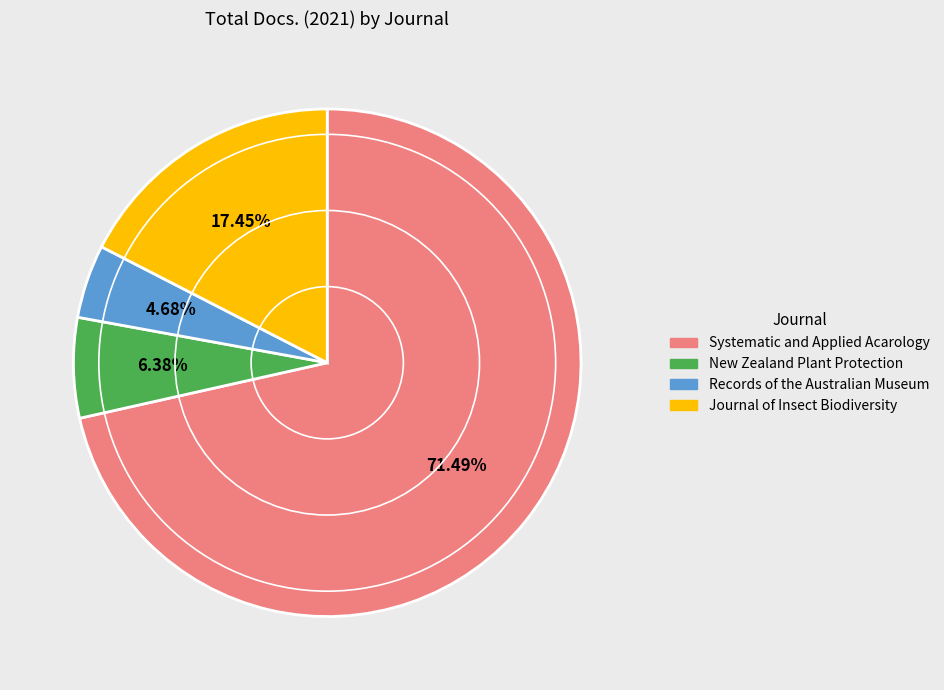

How many segments does this pie chart have?

4